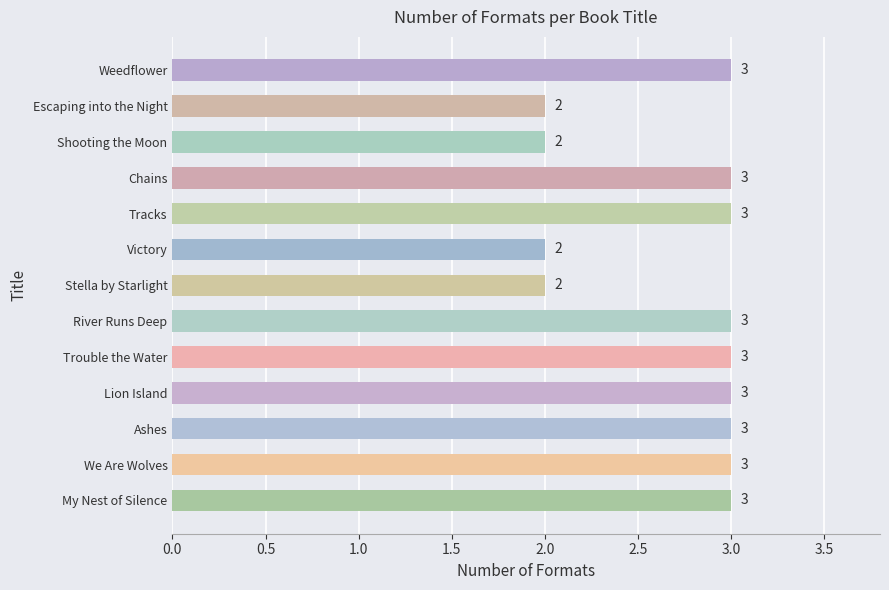

What is the maximum value shown in the chart?

3